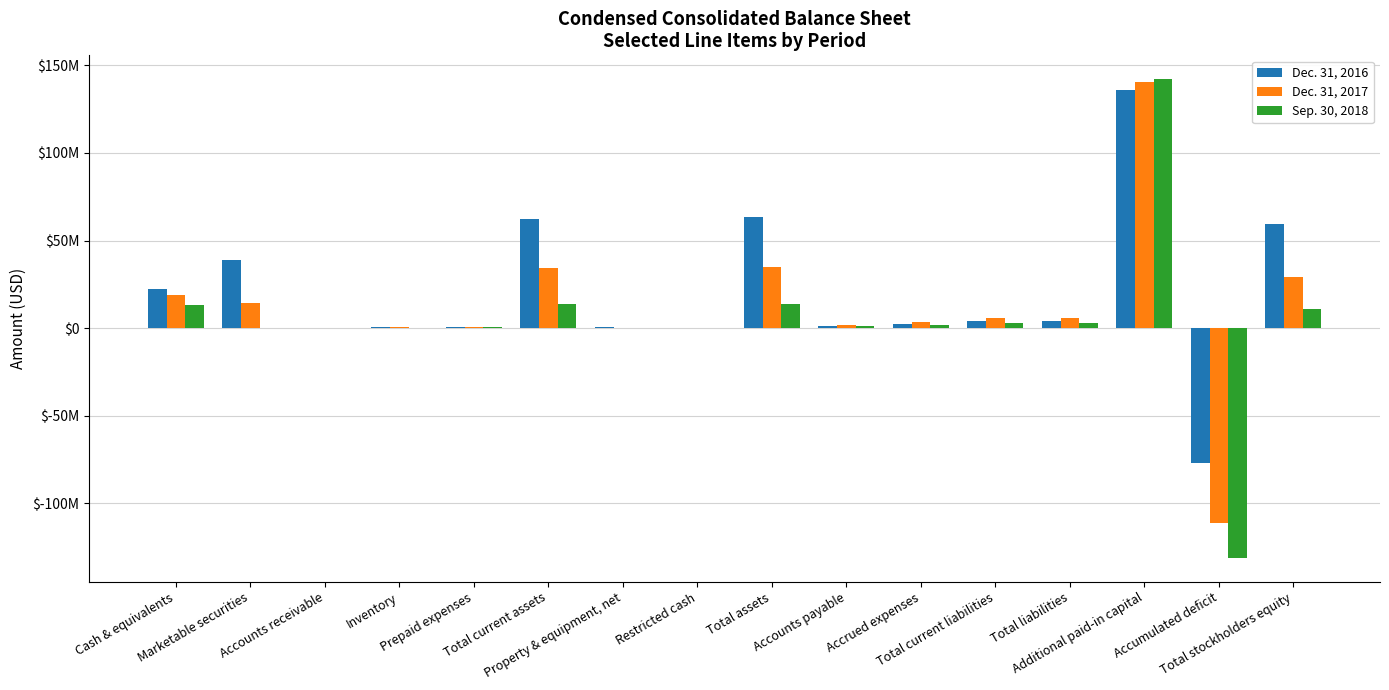

Where is Dec. 31, 2017 nearest to the value 14552677?

Marketable securities